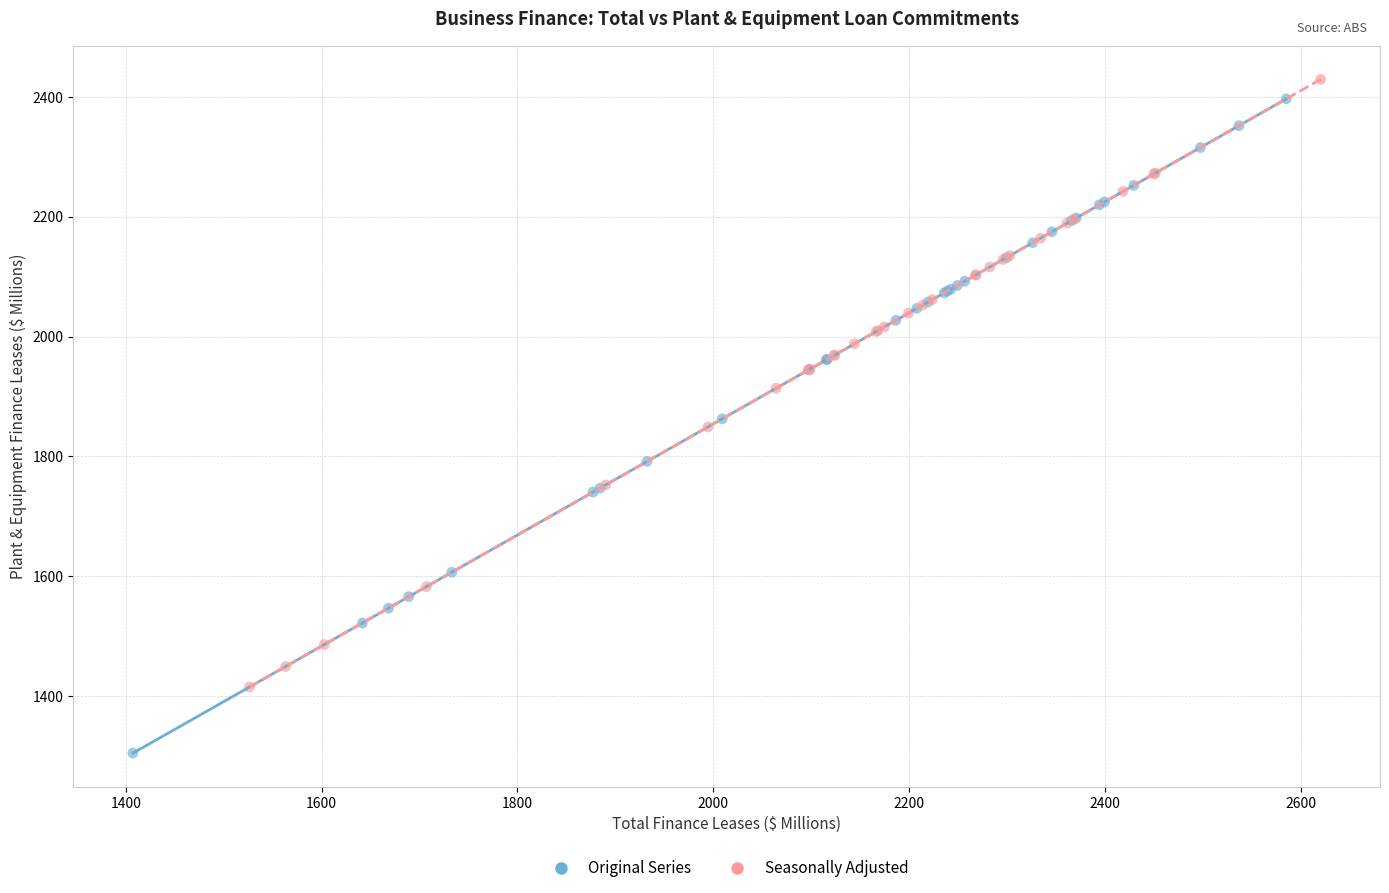

Which series contains the lowest Y value?

Original Series